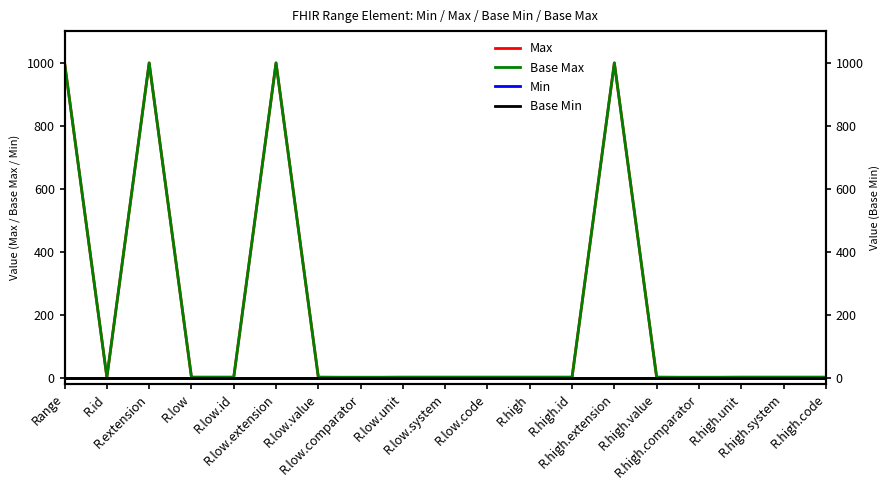

What is the sum of all Max values?

4009